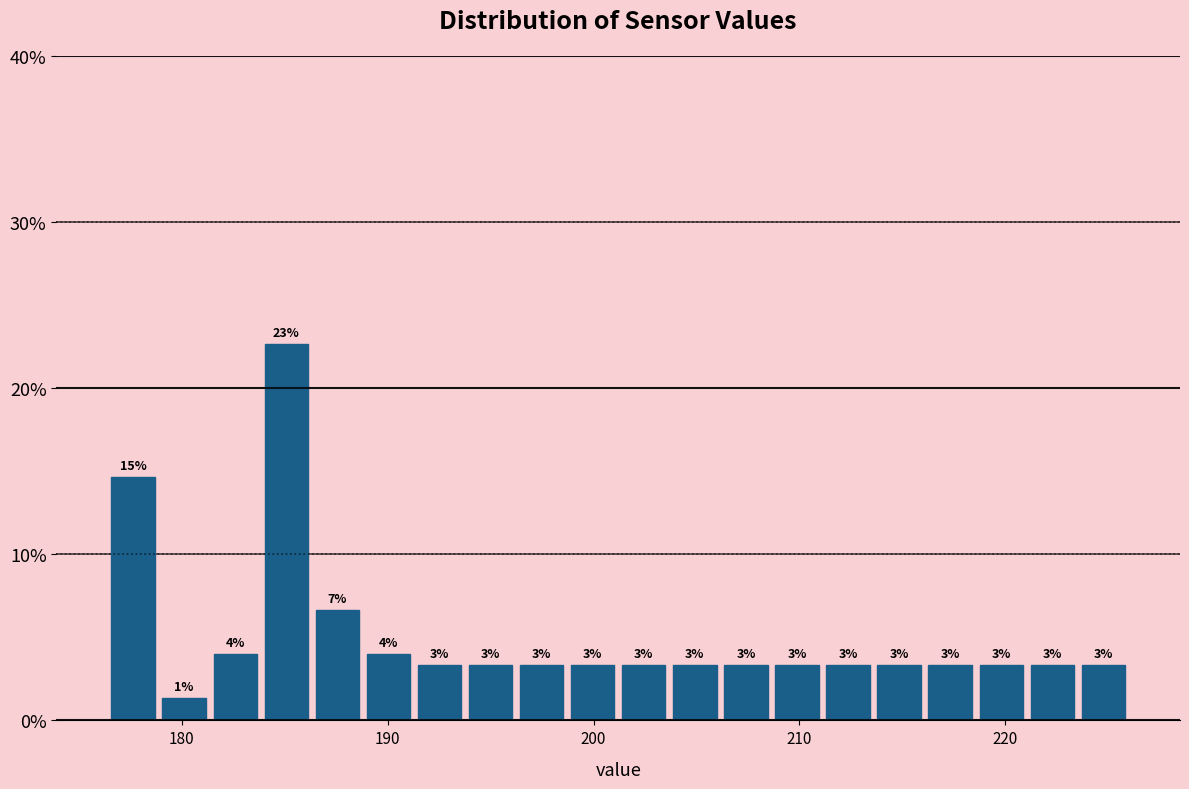

Around what value on the x-axis is the tallest bar? Give the approximate position of its centre, as read against the axis.

185